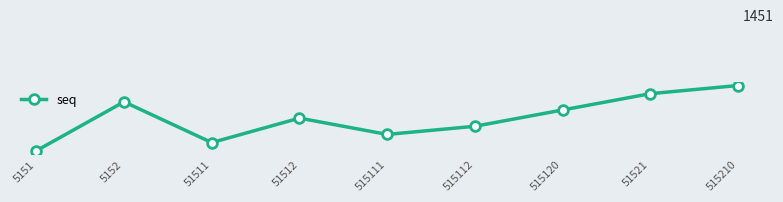

How many lines are shown in the chart?

1